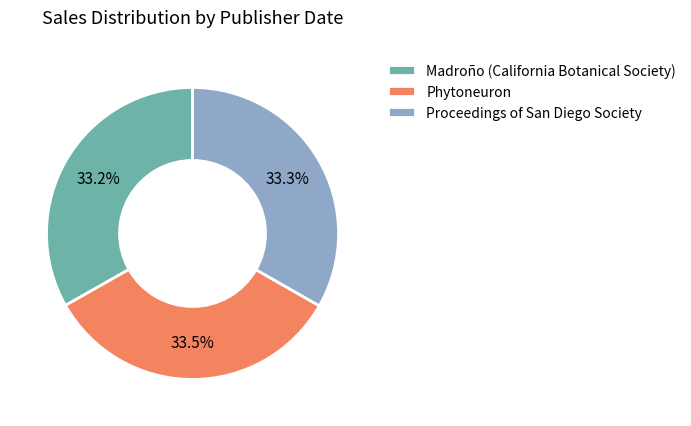

The Proceedings of San Diego Society slice represents 21% of the pie. True or false?

False